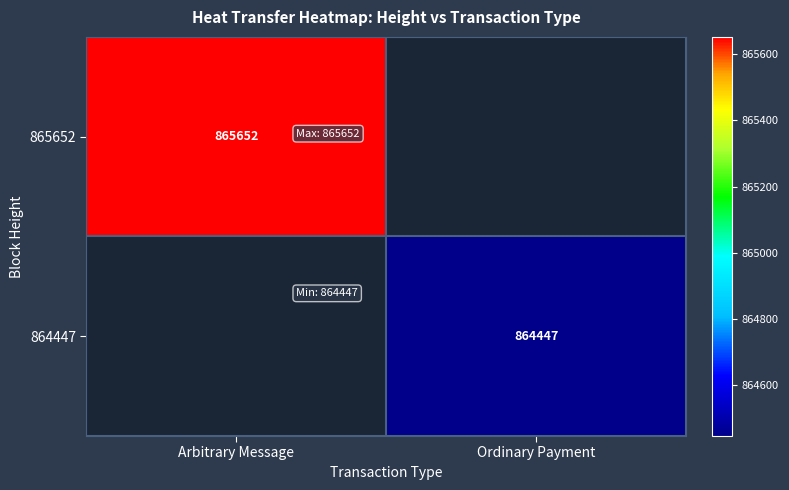

At how many categories does at least one series exceed 864944?

1